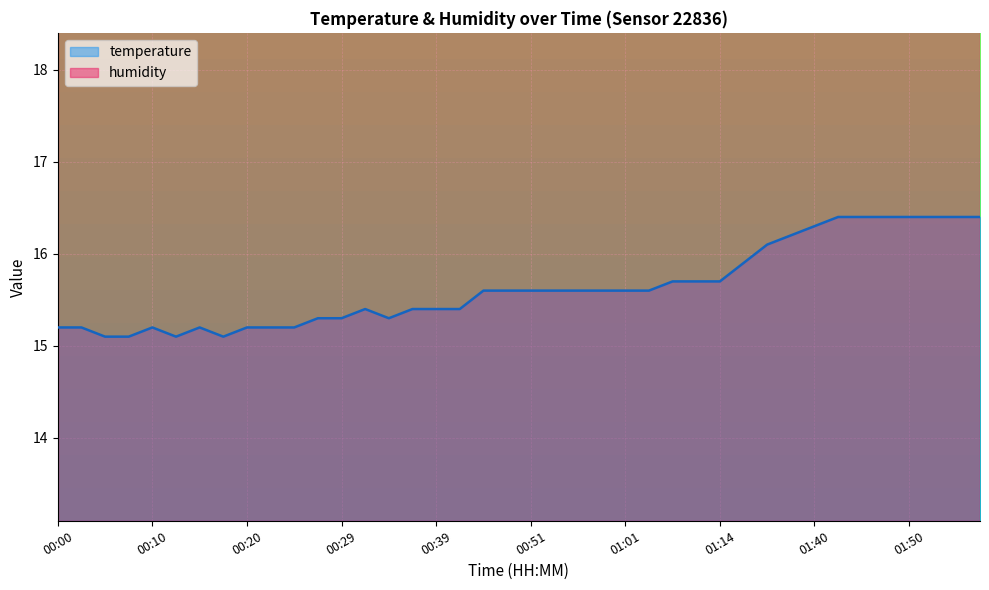

What is the difference between the values at 00:15 and 01:55?

1.2